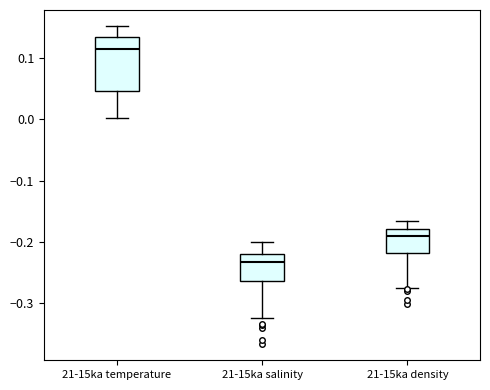

Which box's median line is the lowest?

21-15ka salinity